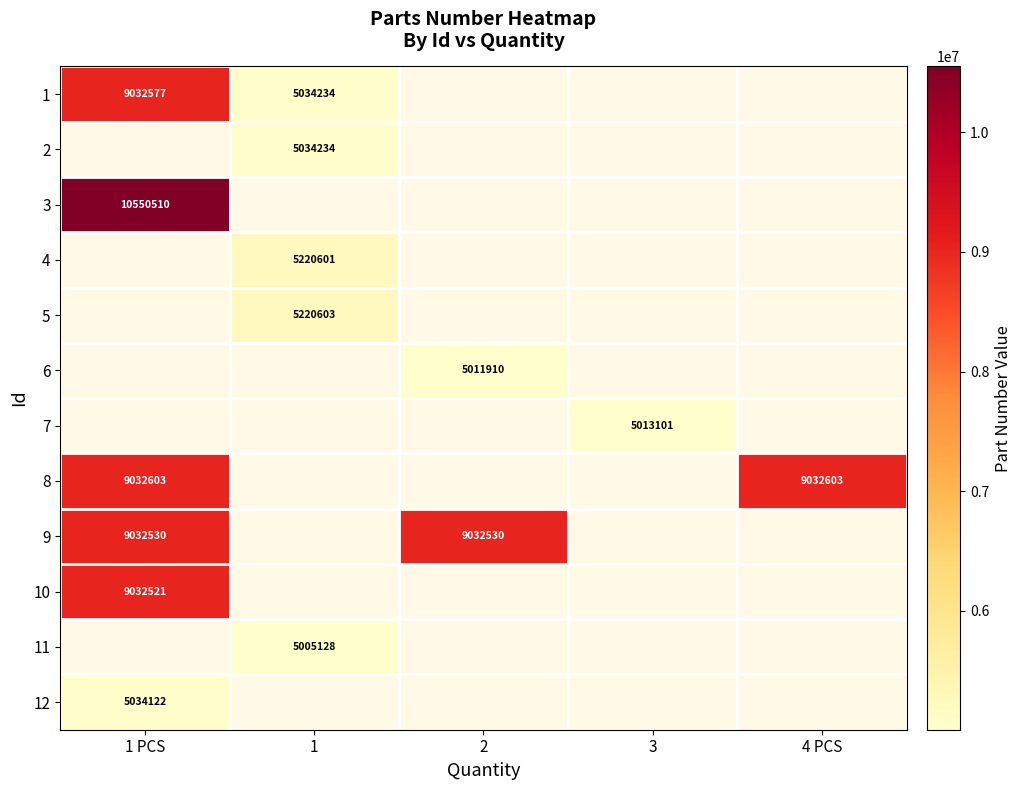

Is it true that 6 equals 5011910 at 2?

True